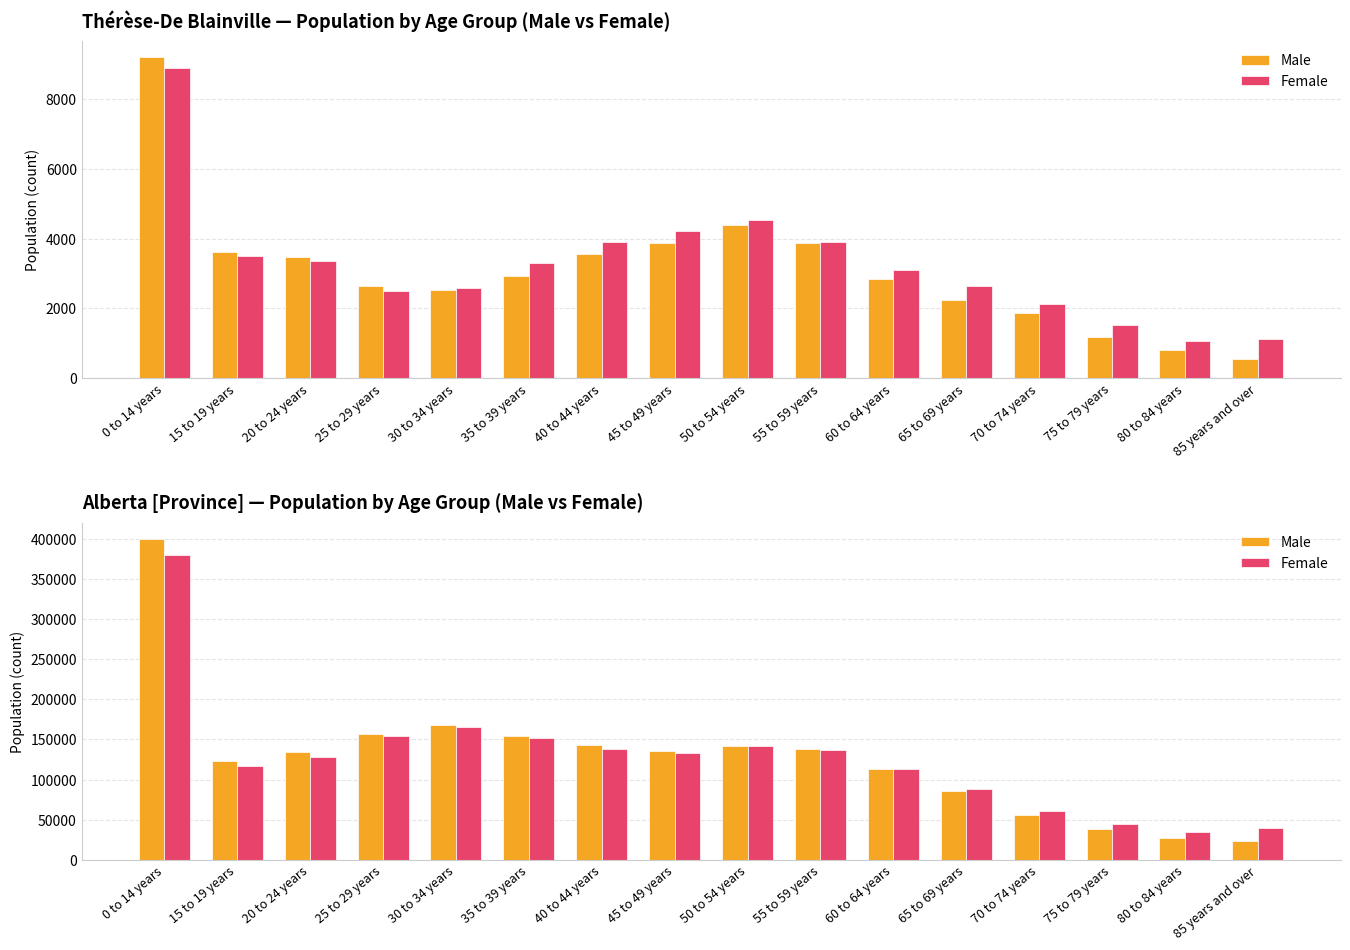

What is the label of the 13th bar from the right?

25 to 29 years